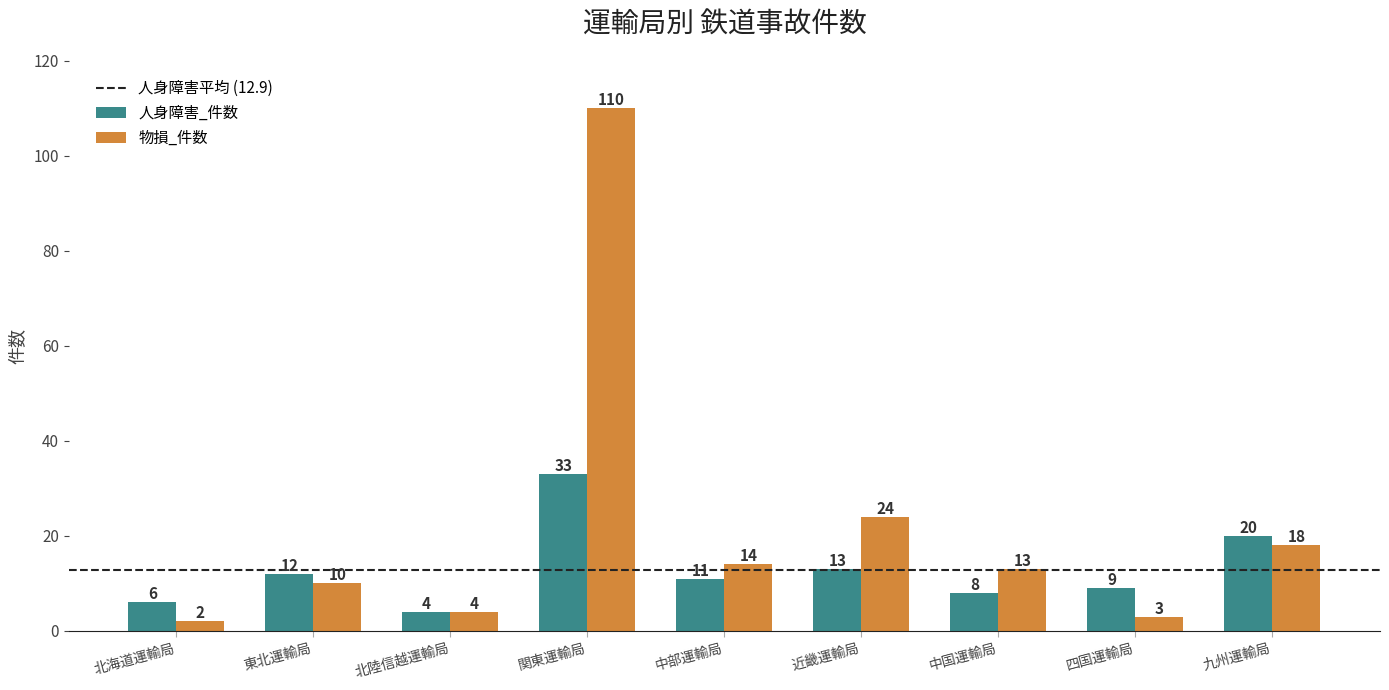

What position from the right is 中国運輸局?

3